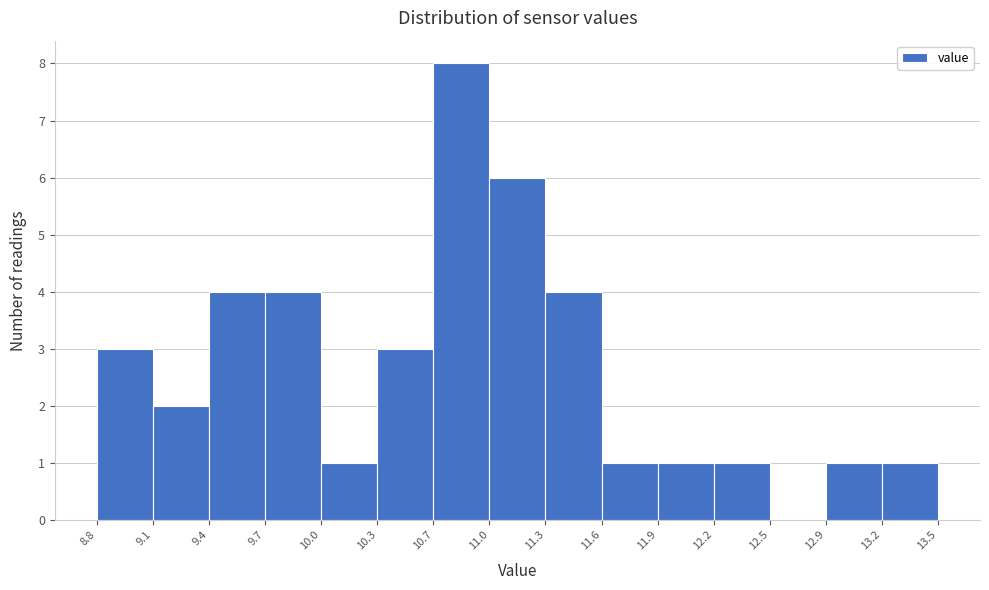

What is the height of the bar covering 9.1 to 9.4 on the x-axis? The values are not printed on the chart, so give them approximately, as read against the axis.

2